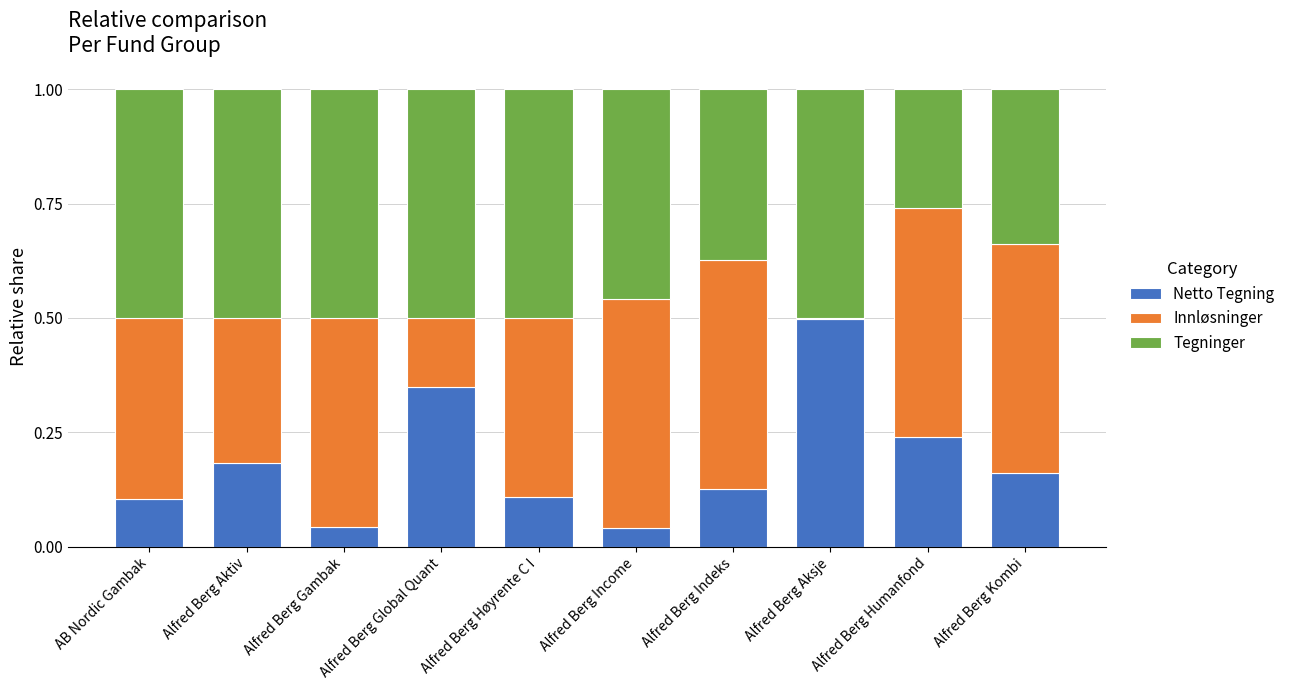

The Netto Tegning series shows 0.0 at Alfred Berg Gambak. True or false?

True